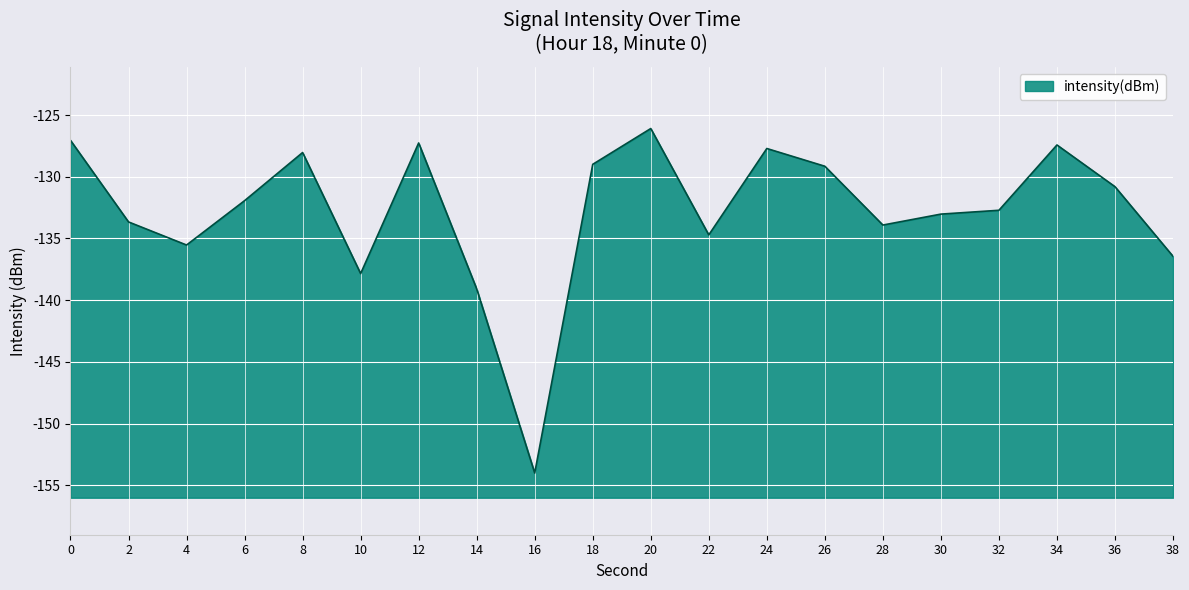

Between 18 and 24, which is larger?

24